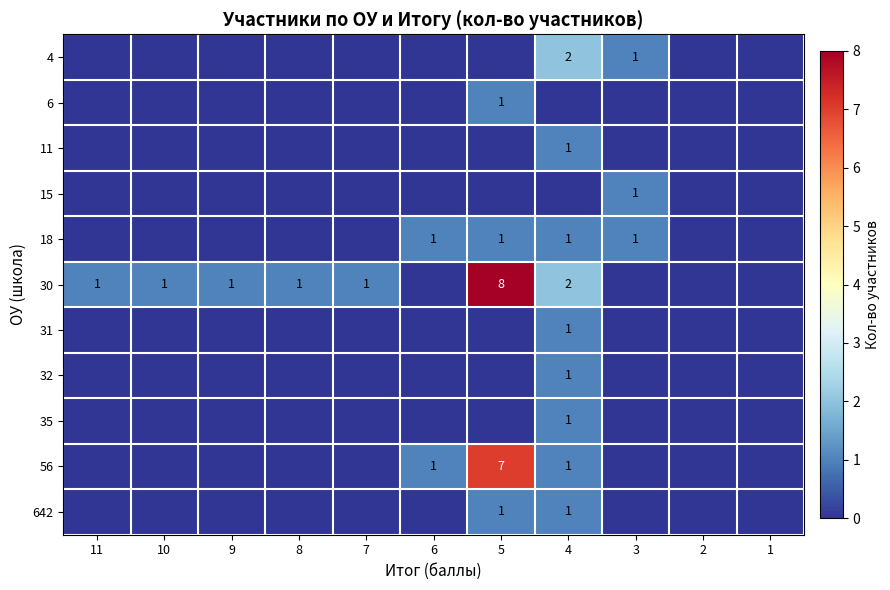

The 4 series shows 1 at 4. True or false?

False